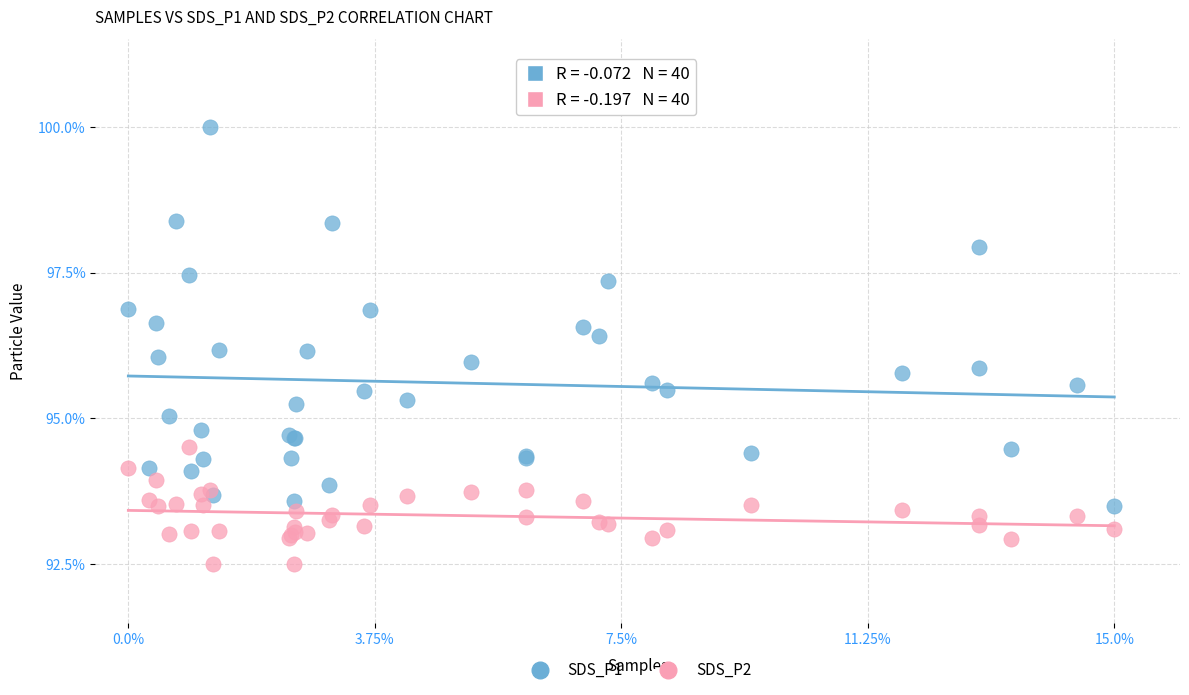

Which series has the widest spread of Y values?

SDS_P1